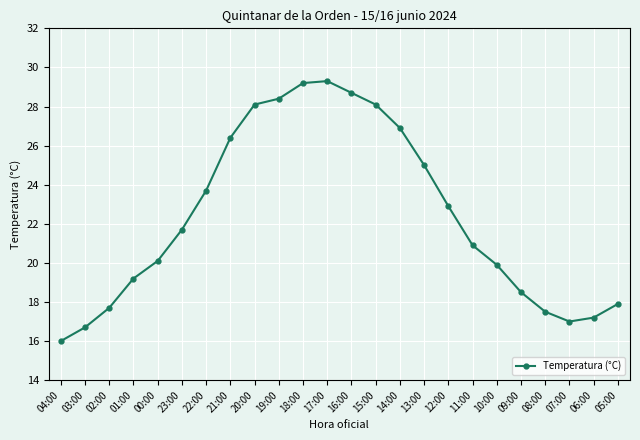

The value at 17:00 is 10.0. True or false?

False